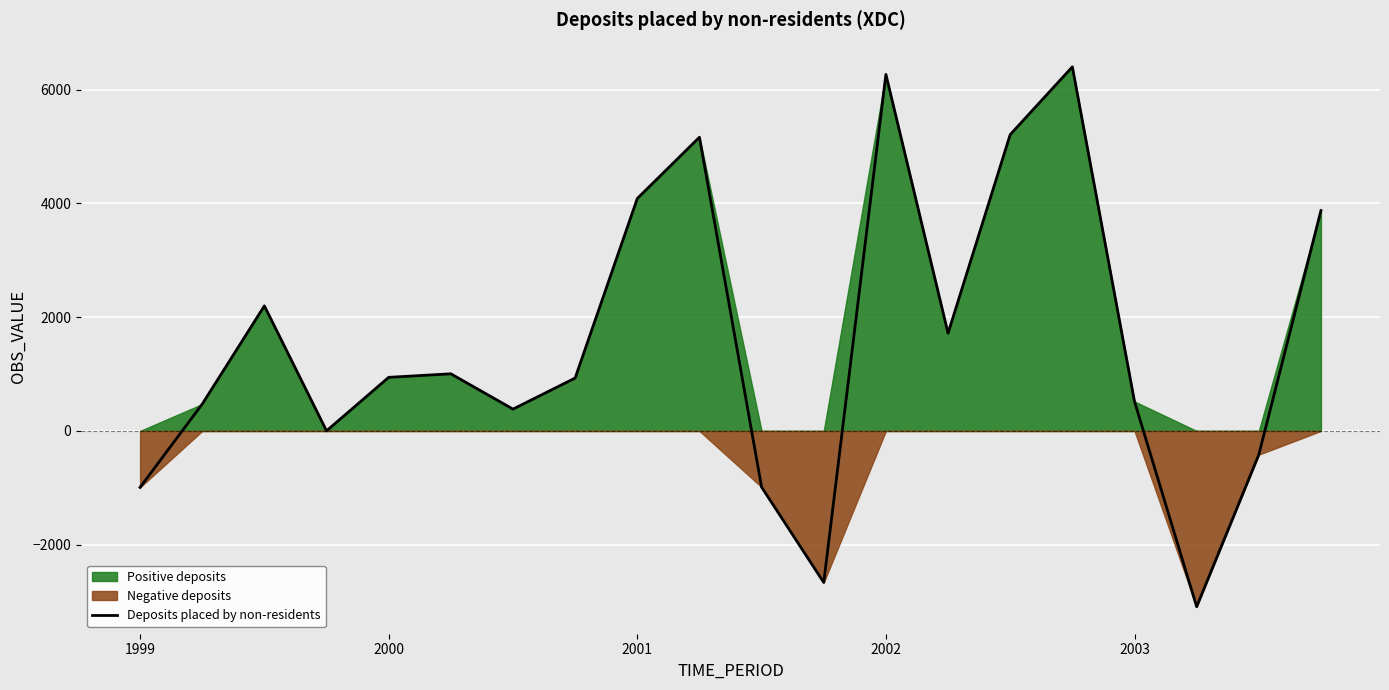

Which category has the highest value across all series?

15